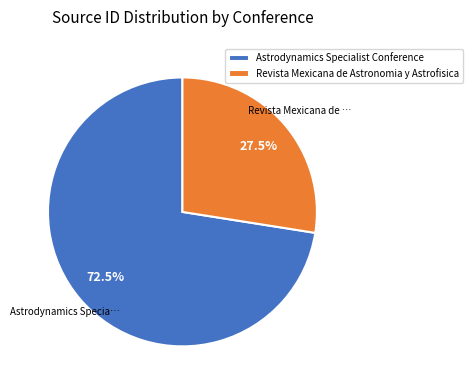

What is the smallest slice in the pie chart?

Revista Mexicana de Astronomia y Astrofisica